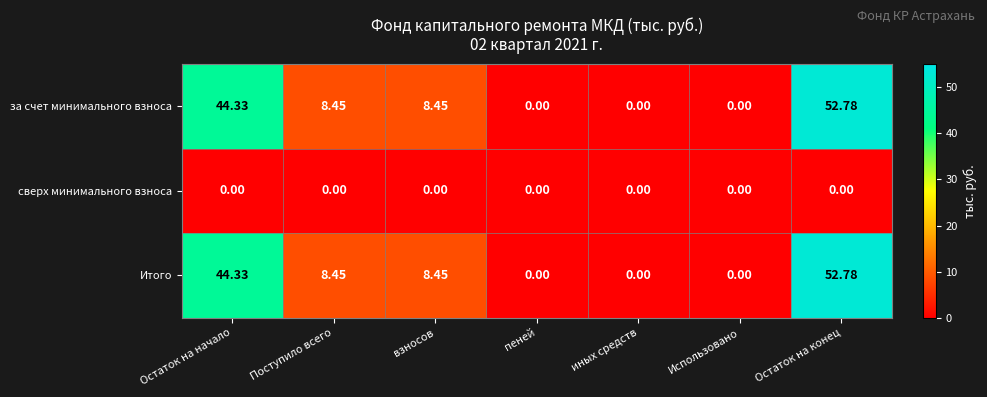

Count the number of data series in this chart.

3